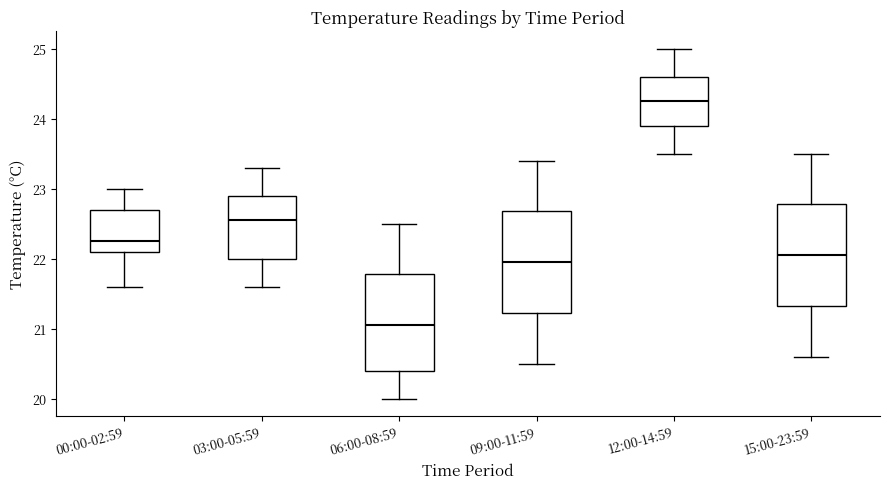

Reading left to right, read every box against the y-axis: the position of its median line, the range the box covers, and the ends of its whiskers. The values are not printed on the chart, so give them approximately, as read against the axis.

00:00-02:59: median 22.3, box 22.1 to 22.7, whiskers 21.6 to 23.0
03:00-05:59: median 22.6, box 22.0 to 22.9, whiskers 21.6 to 23.3
06:00-08:59: median 21.1, box 20.4 to 21.8, whiskers 20.0 to 22.5
09:00-11:59: median 22.0, box 21.2 to 22.7, whiskers 20.5 to 23.4
12:00-14:59: median 24.3, box 23.9 to 24.6, whiskers 23.5 to 25.0
15:00-23:59: median 22.1, box 21.3 to 22.8, whiskers 20.6 to 23.5